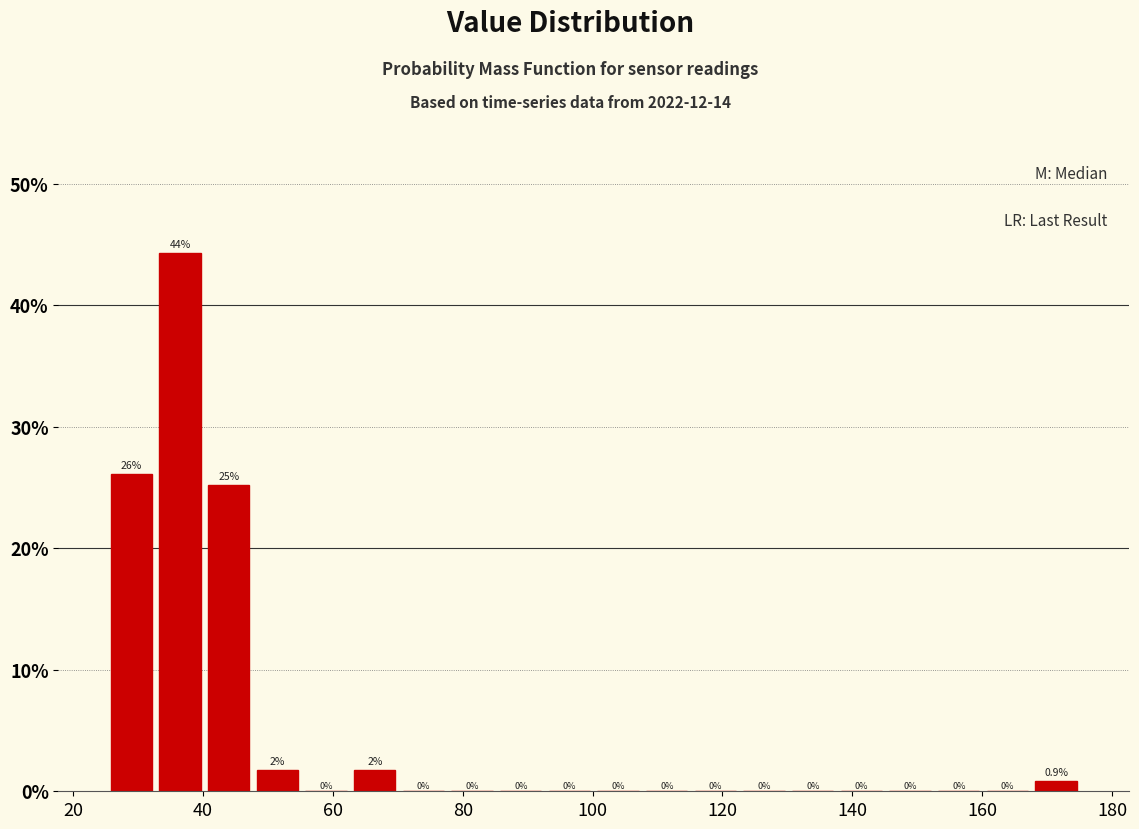

Read against the x-axis, roughly where is the centre of the tallest bar?

36